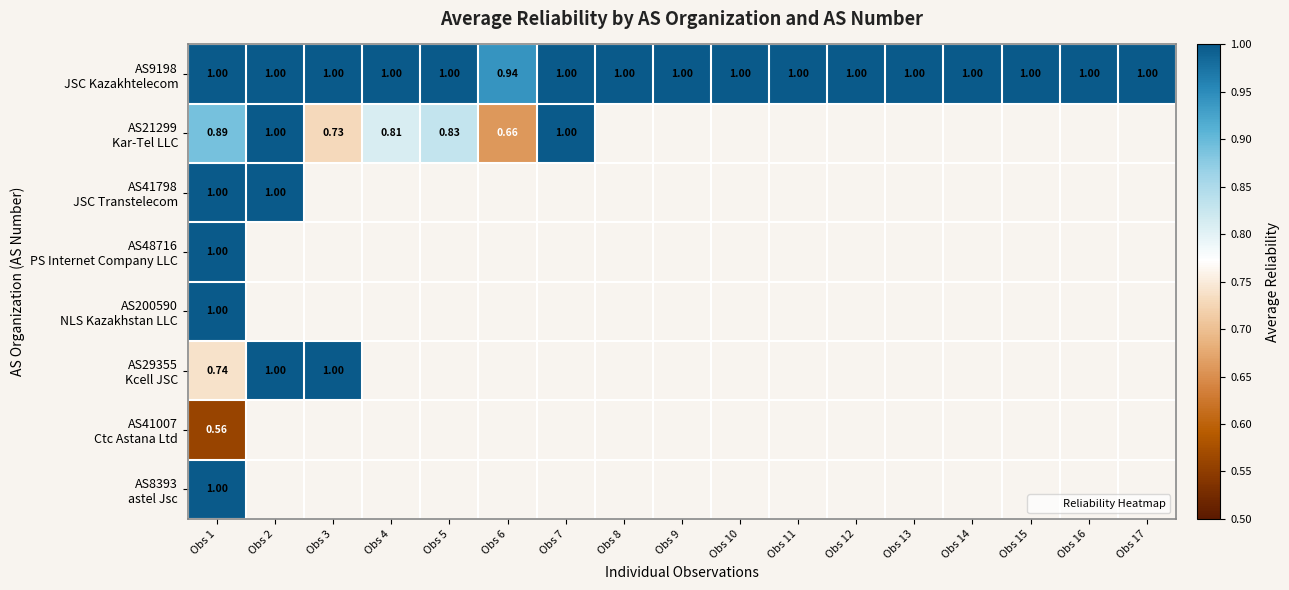

Which label corresponds to the smallest value in the chart?

Obs 1